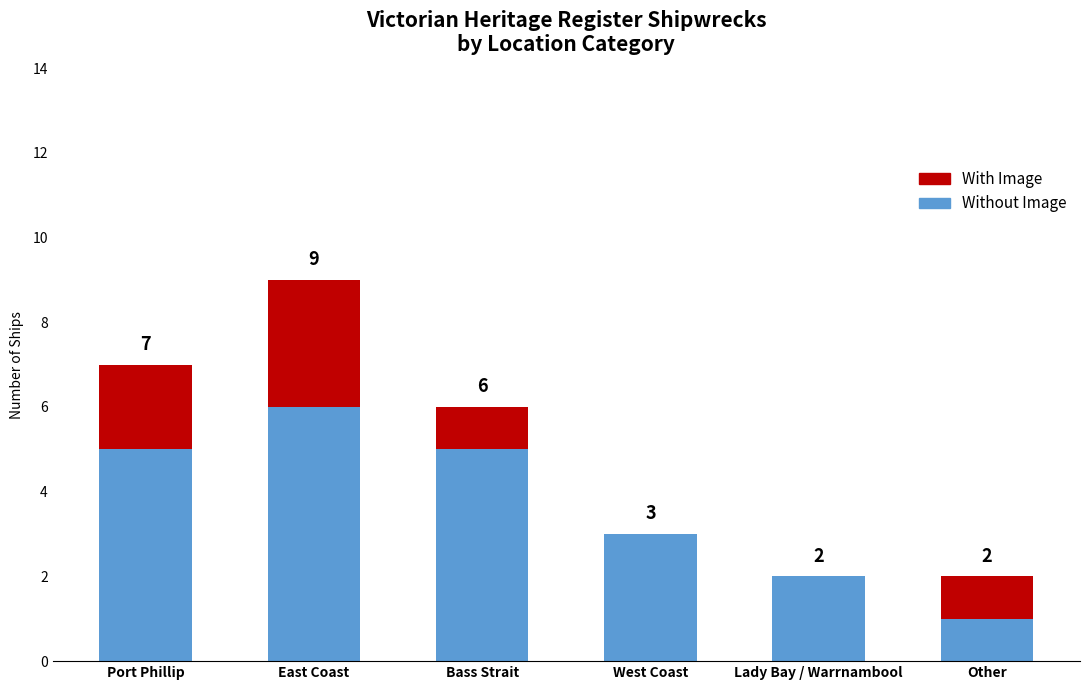

At which category is the sum across all series the highest?

East Coast